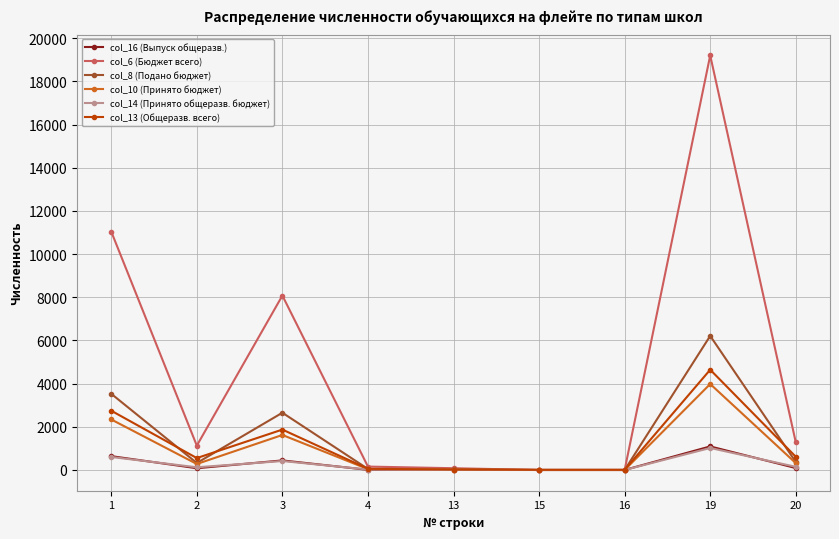

At which category does col_6 (Бюджет всего) reach its first local peak?

3